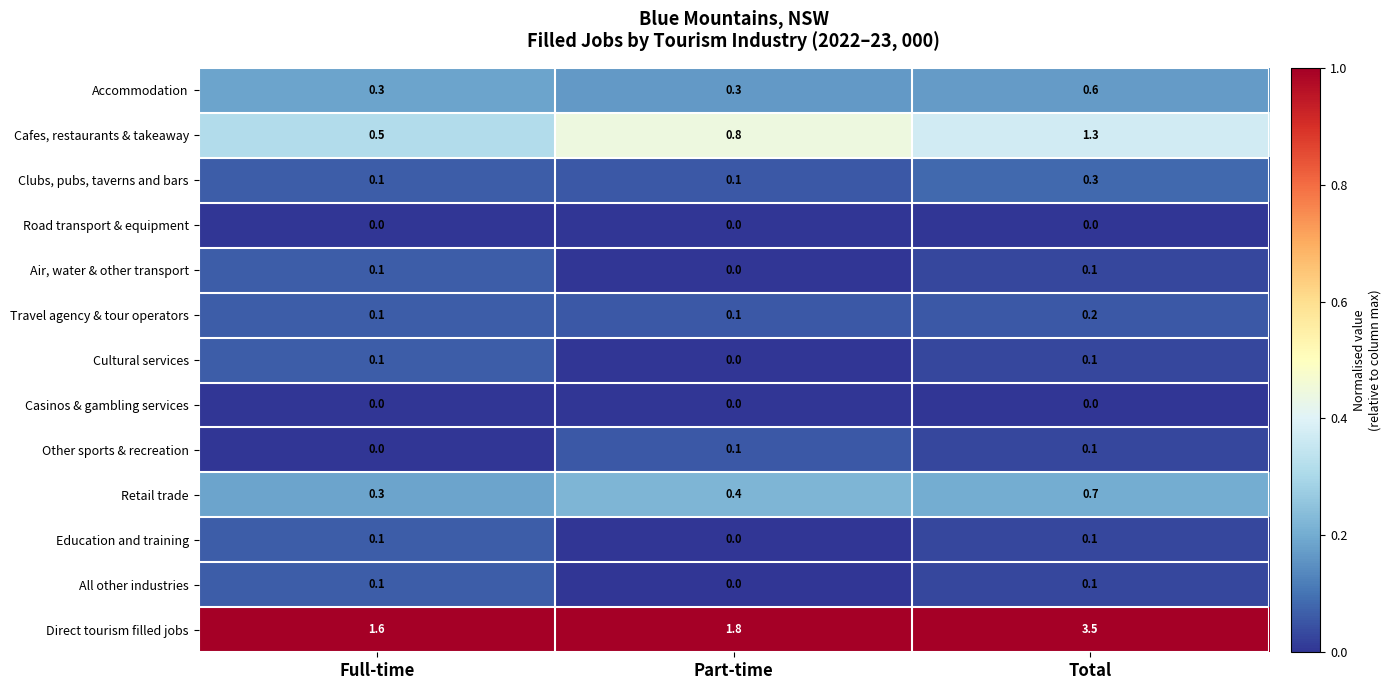

What is the spread (max minus min) of values at Part-time?

1.8